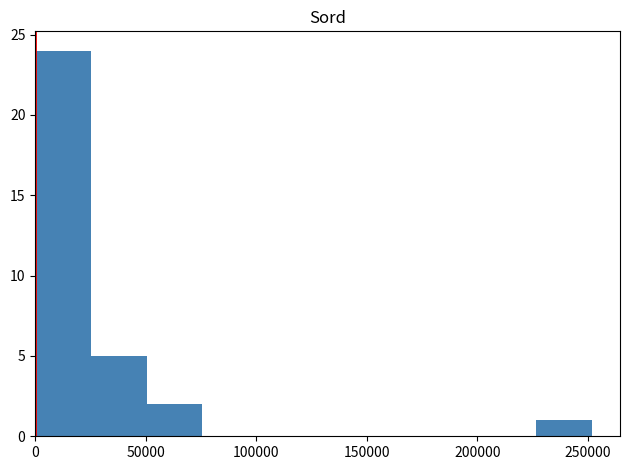

Reading left to right, transcribe this chart: for each bar, give the range it covers on the x-axis and its height. Neither the bar edges nor the heights are printed on the chart, so give them approximately, as read against the axes.

0 to 25000: 24
25000 to 50000: 5
50000 to 75000: 2
75000 to 100000: 0
100000 to 125000: 0
125000 to 150000: 0
150000 to 175000: 0
175000 to 200000: 0
200000 to 225000: 0
225000 to 250000: 1